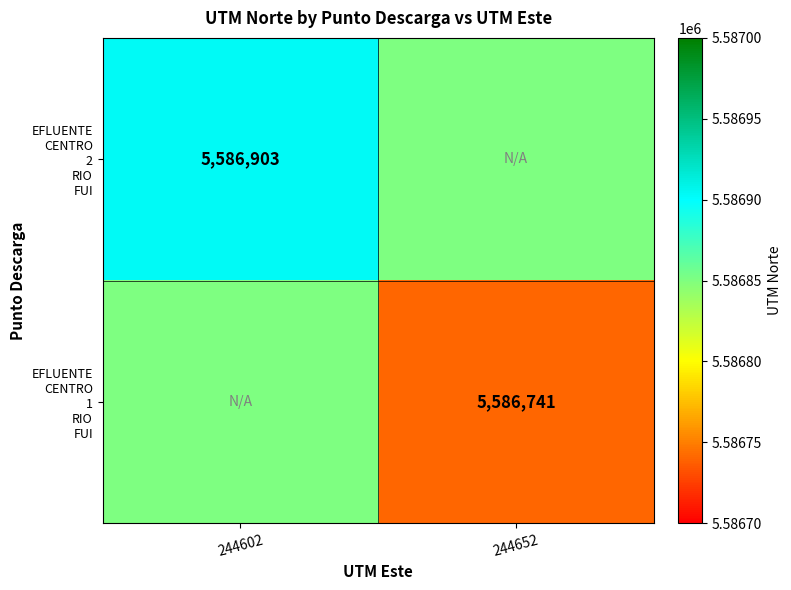

Is the value of EFLUENTE CENTRO 1 RIO FUI at 244602 greater than the value of EFLUENTE CENTRO 2 RIO FUI at 244602?

No